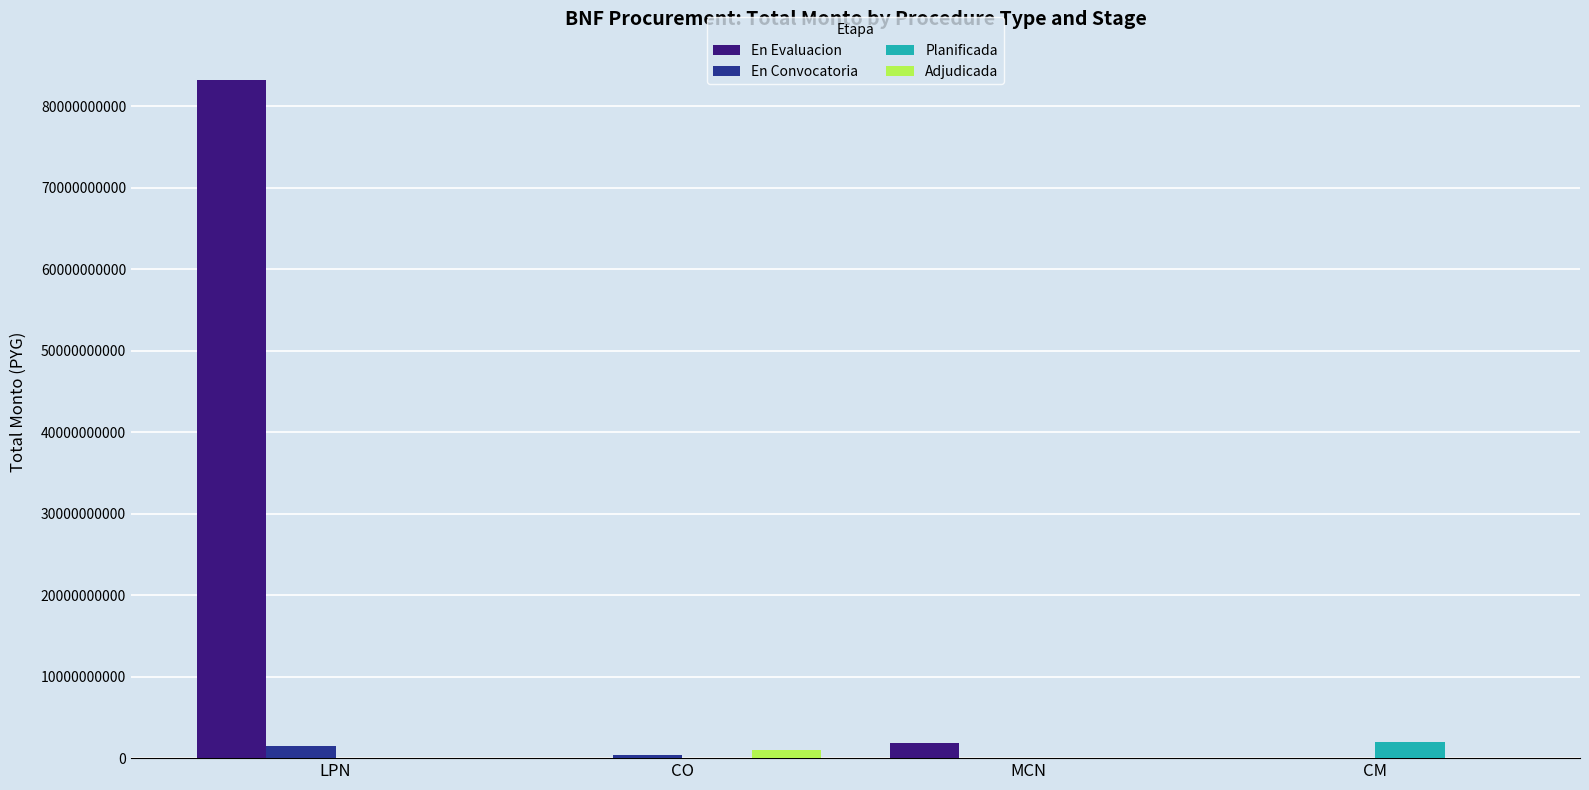

True or false: En Evaluacion has a value of 38741377475 at CO.

False